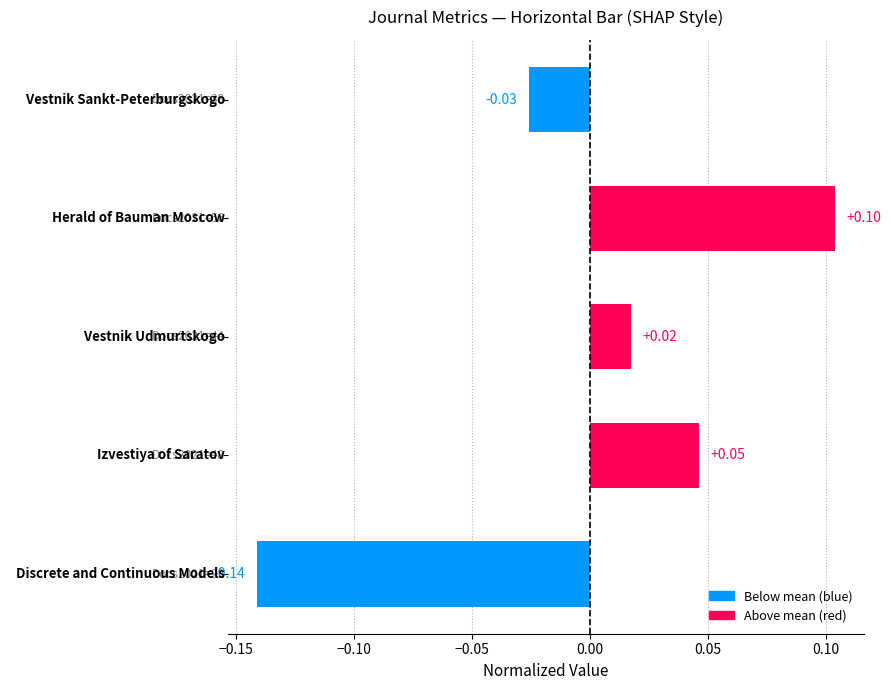

What is the smallest value displayed?

-0.1